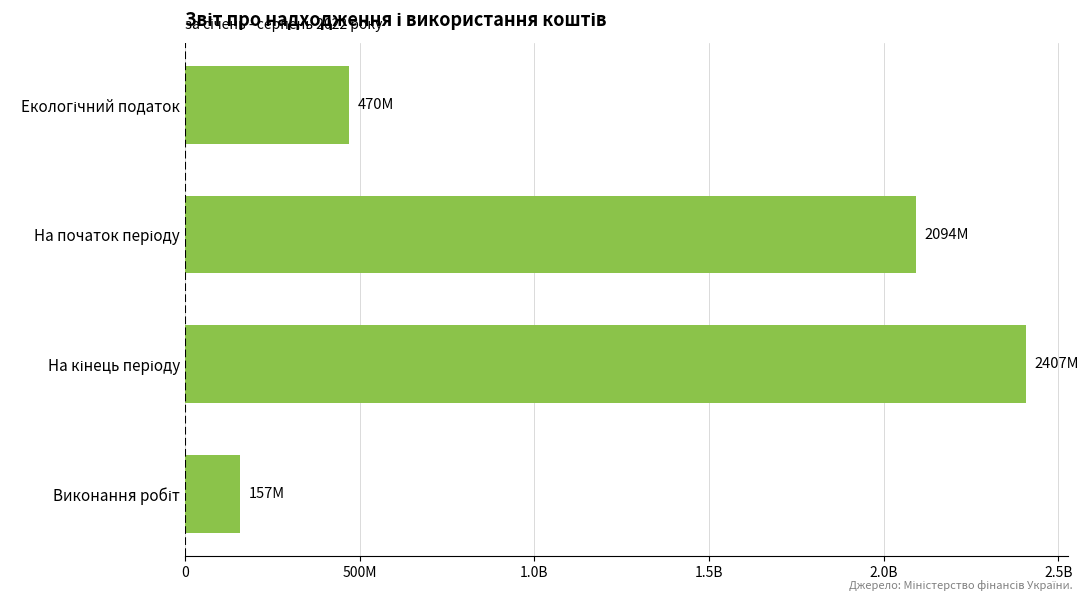

Does the chart contain any negative values?

No